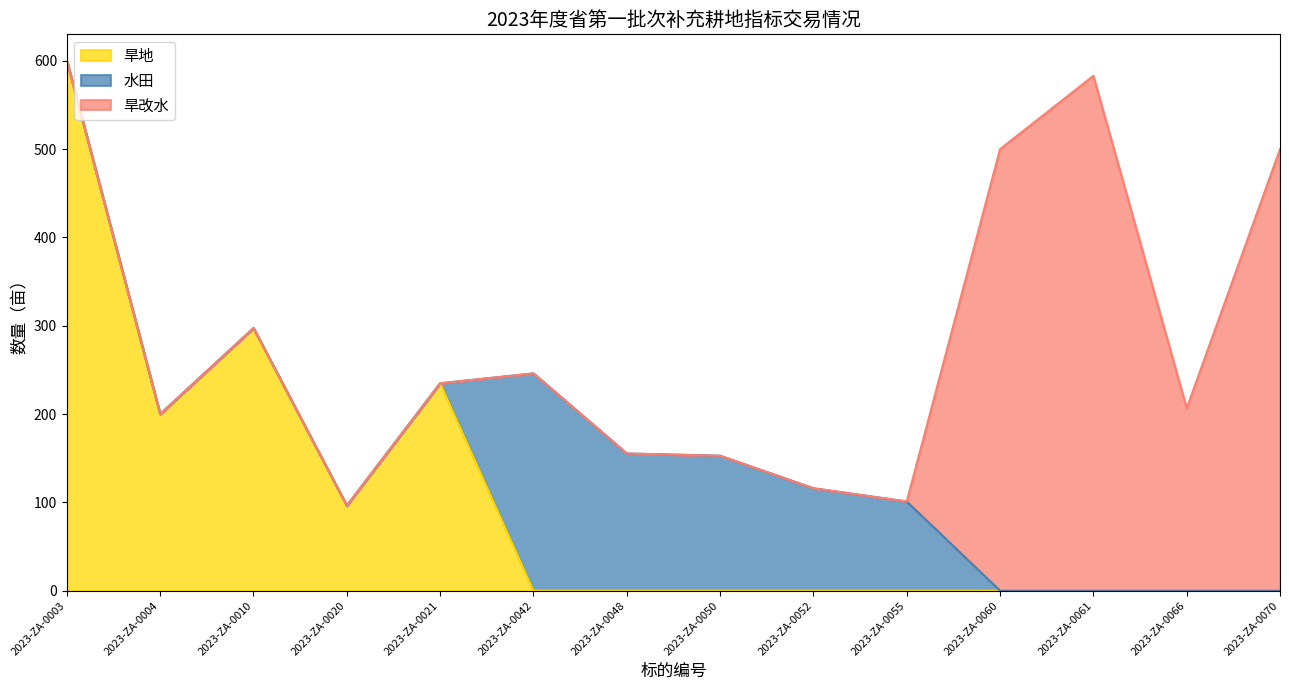

Which category has the lowest value in the 旱地 series?

2023-ZA-0042